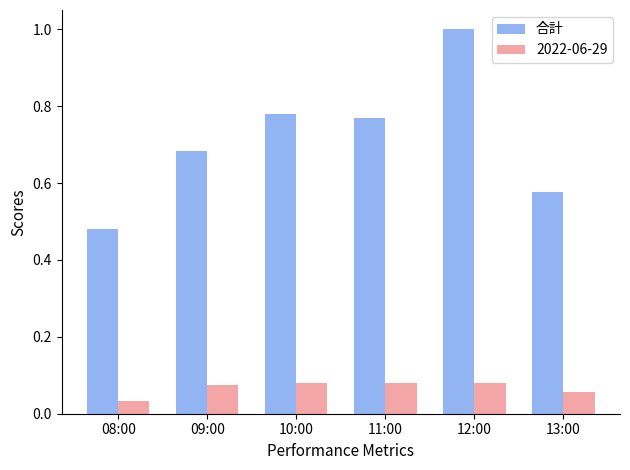

Between 09:00 and 11:00, which series saw the biggest shift?

合計